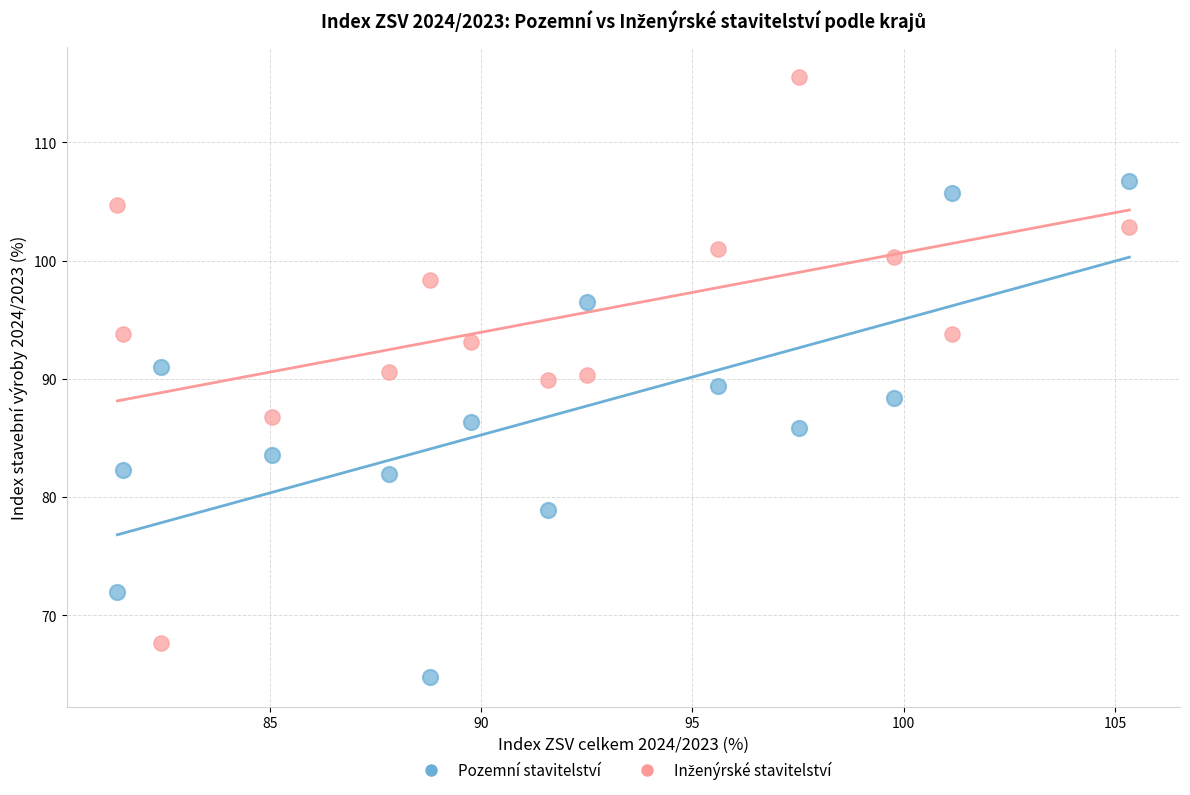

Across all data points, what is the range of Y values (max minus min)?

50.8